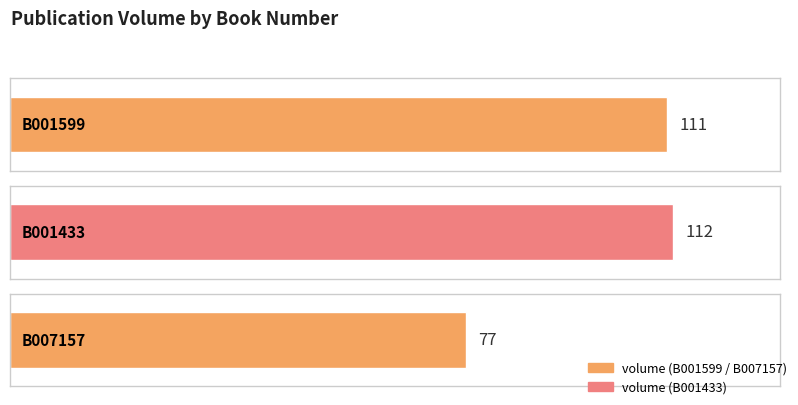

List the labels in order of value, smallest first.

B007157, B001599, B001433